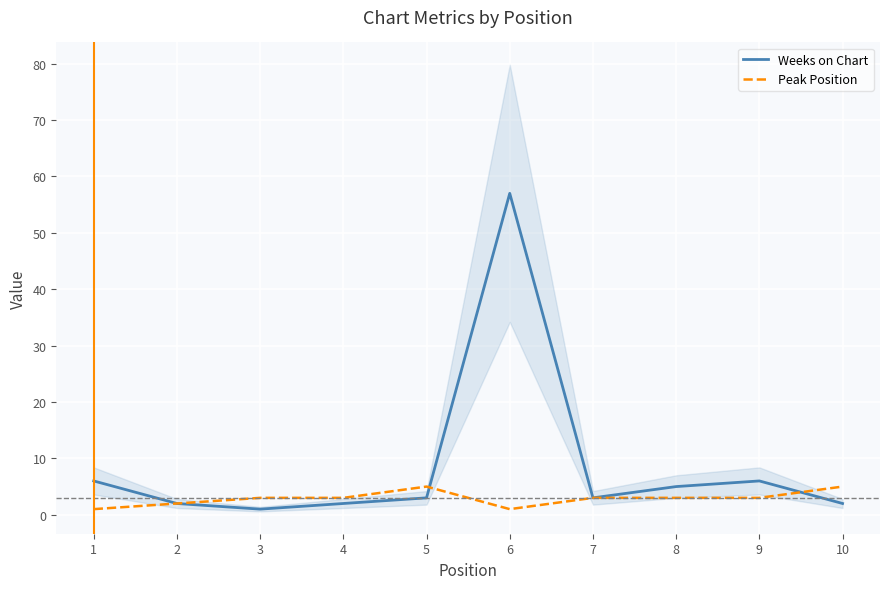

How many categories are shown in the chart?

10